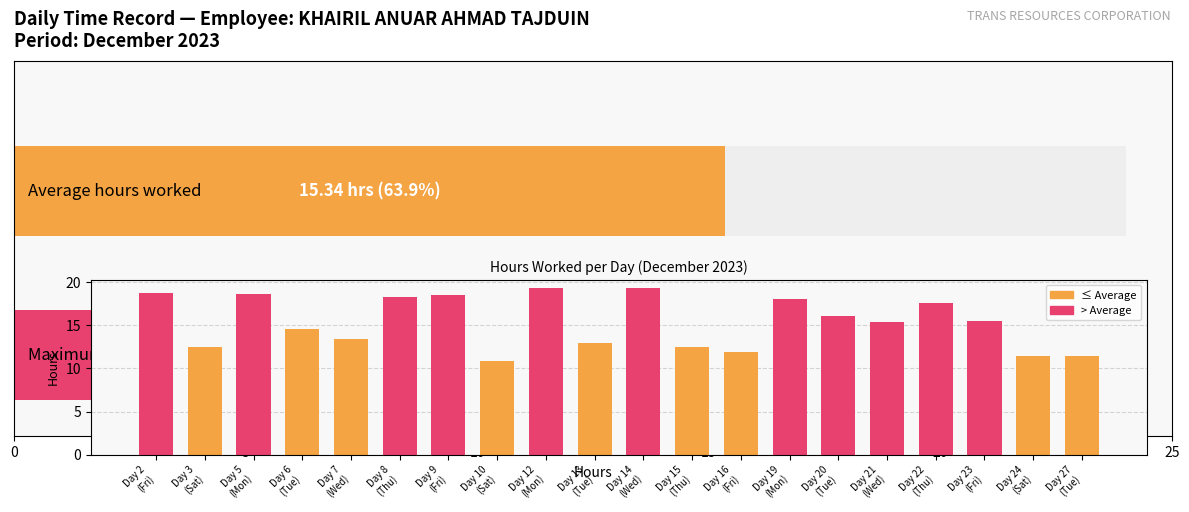

What is the greatest value displayed?

19.3